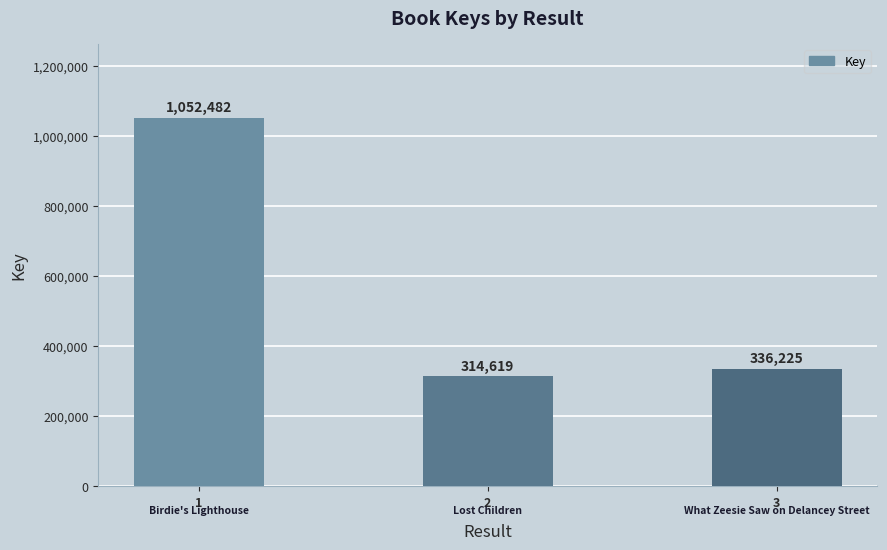

List the labels in order of value, smallest first.

2, 3, 1